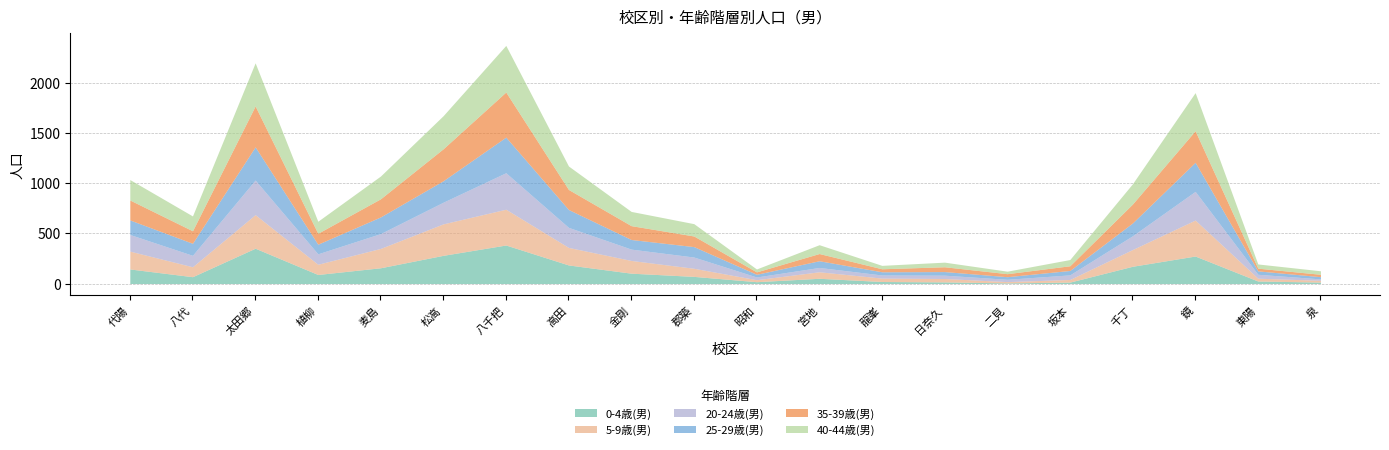

What is the label of the 3rd point from the right?

鏡